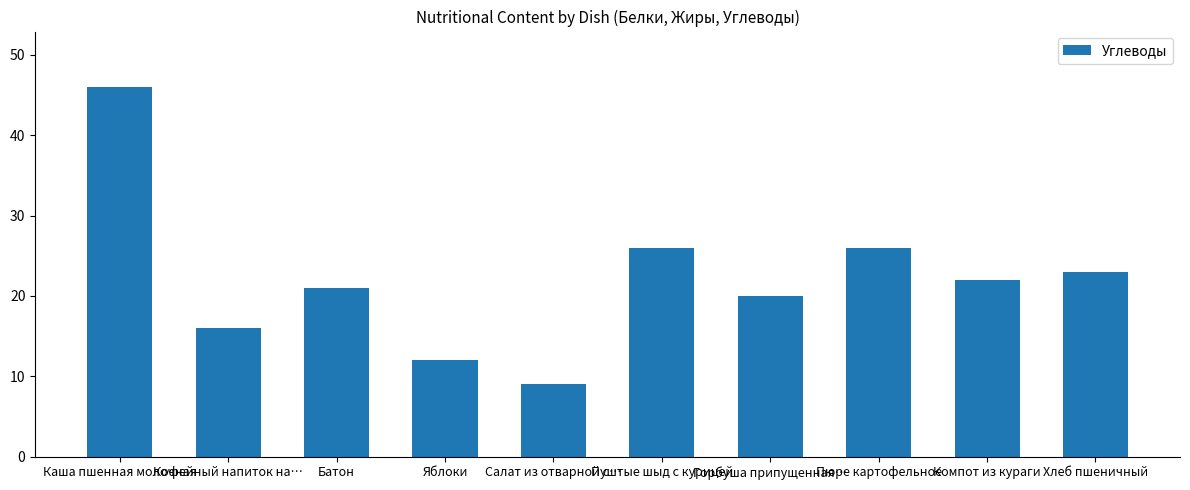

The value at Батон is 8. True or false?

False